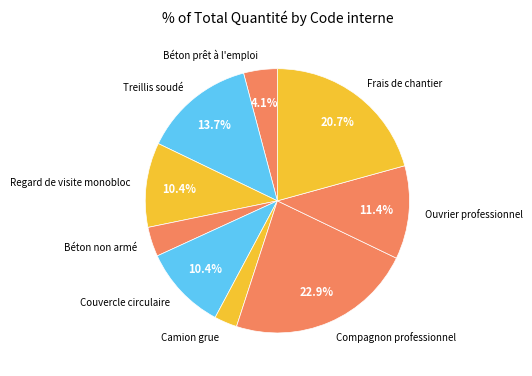

Which has a higher value, Frais de chantier or Compagnon professionnel?

Compagnon professionnel